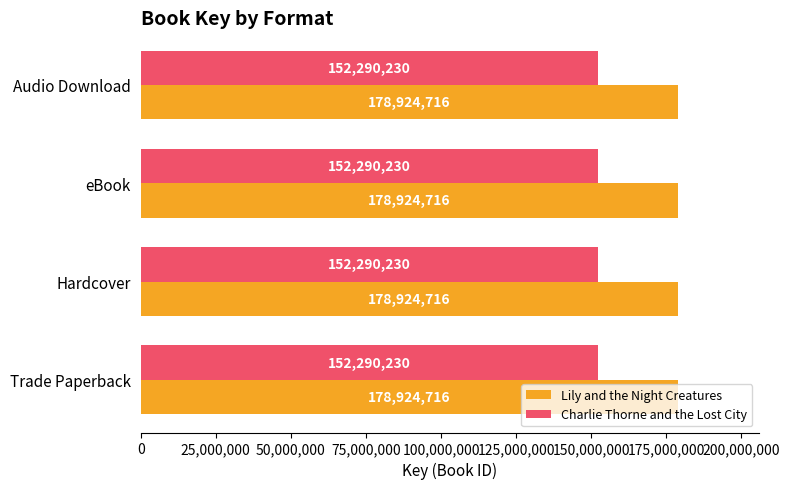

True or false: Lily and the Night Creatures has a value of 250272968 at Trade Paperback.

False